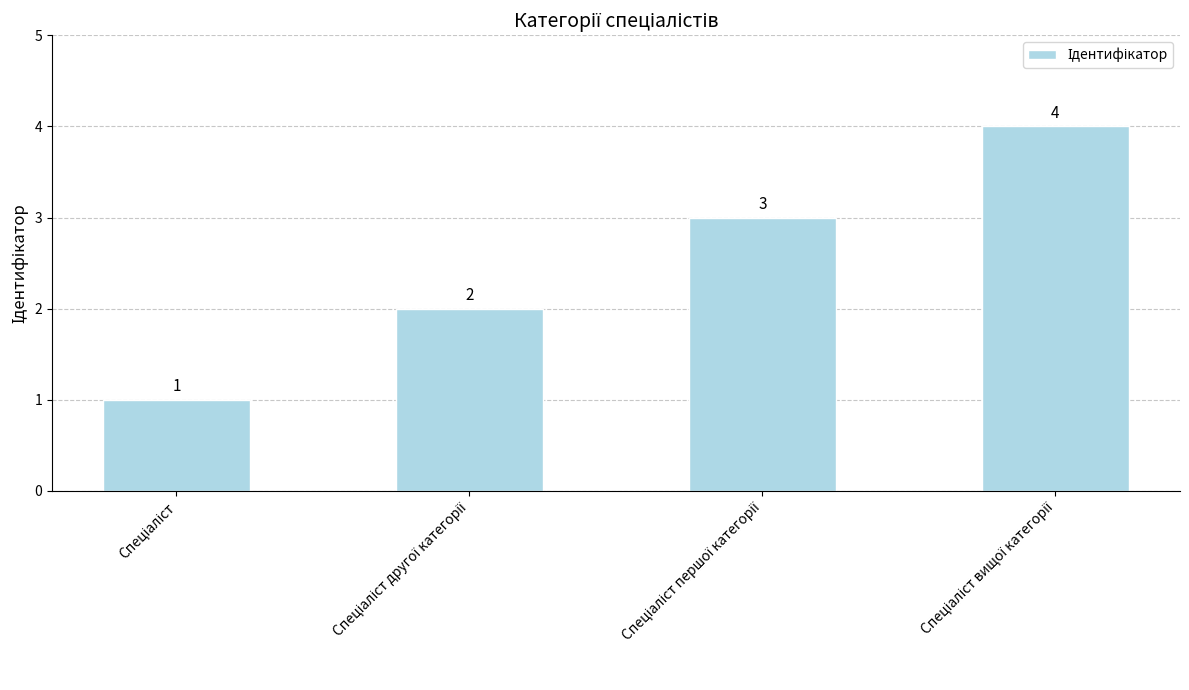

What is the value of the 1st bar from the left?

1